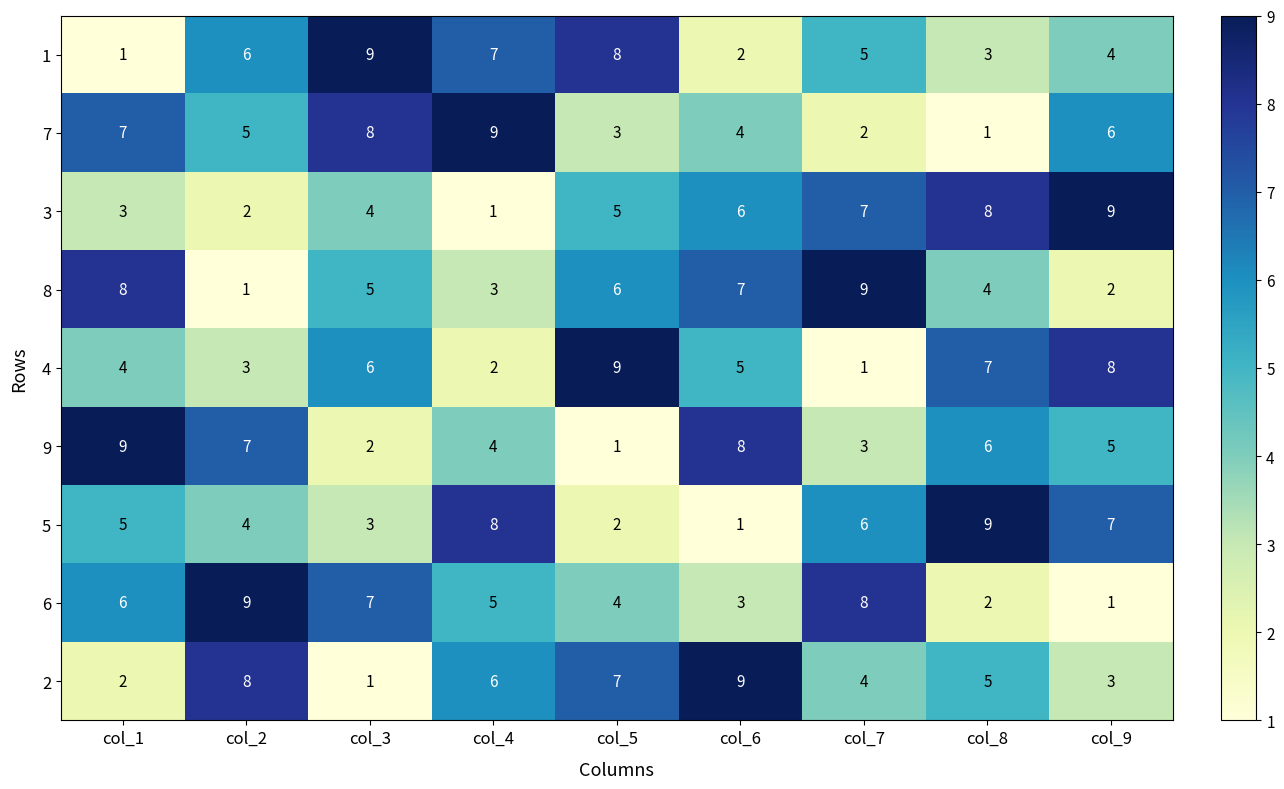

What is the maximum value for 4?

9